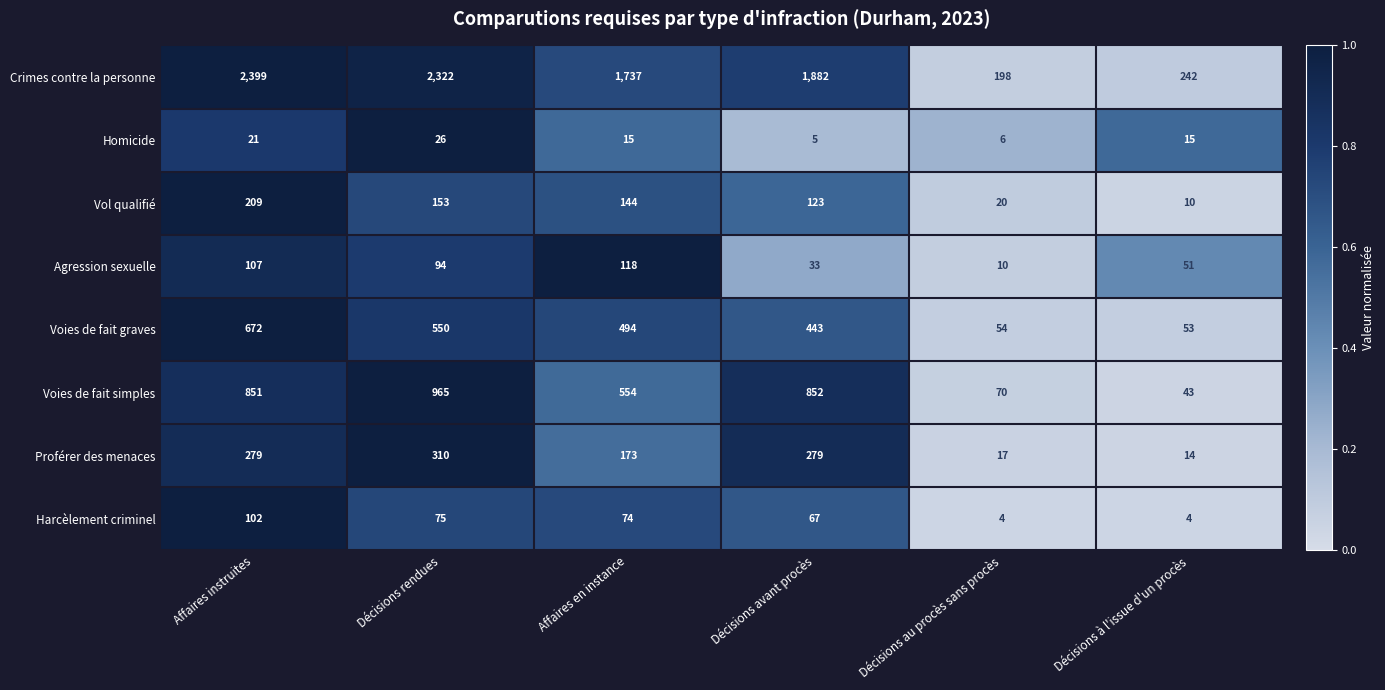

What is the sum of all Voies de fait graves values?

2266